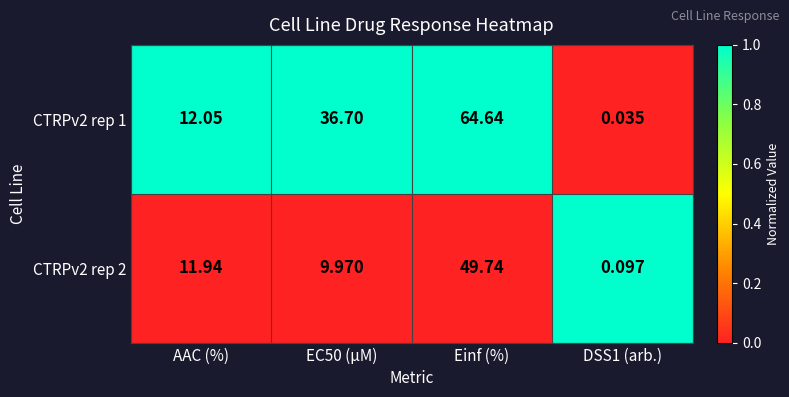

Is the value of CTRPv2 rep 2 at Einf (%) greater than the value of CTRPv2 rep 1 at DSS1 (arb.)?

Yes